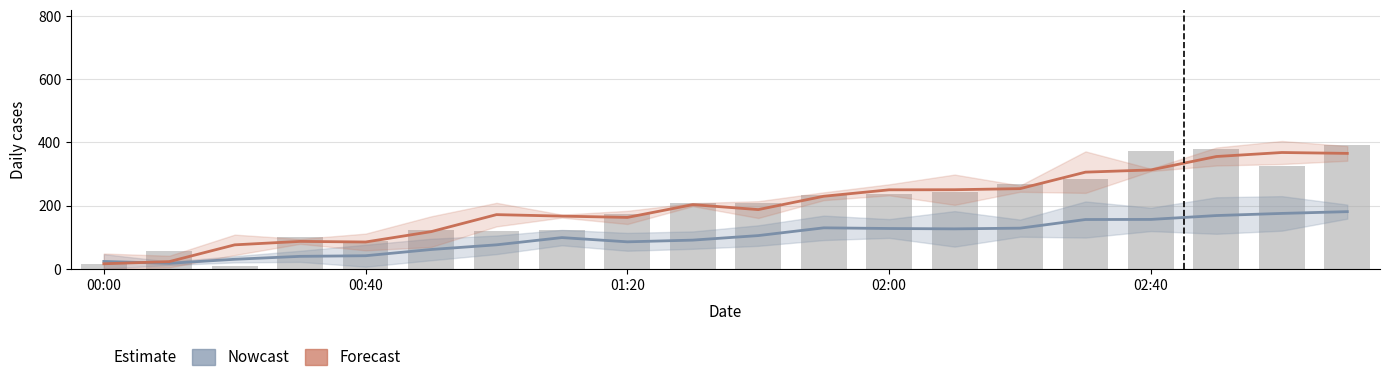

What is the average value?

198.2